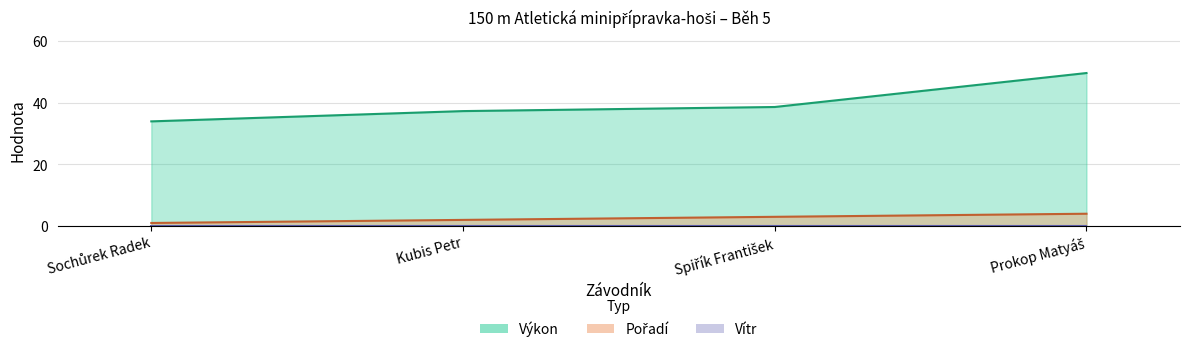

Which series changed the most between Sochůrek Radek and Spiřík František?

Výkon